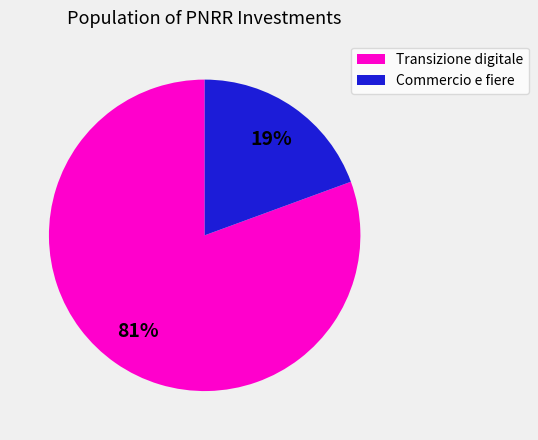

Count the number of slices in the pie.

2